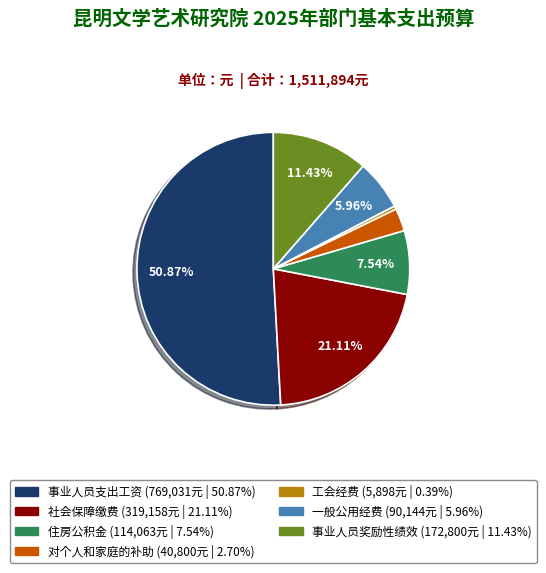

Approximately how many times larger is the value at 对个人和家庭的补助 compared to 社会保障缴费?

0.1